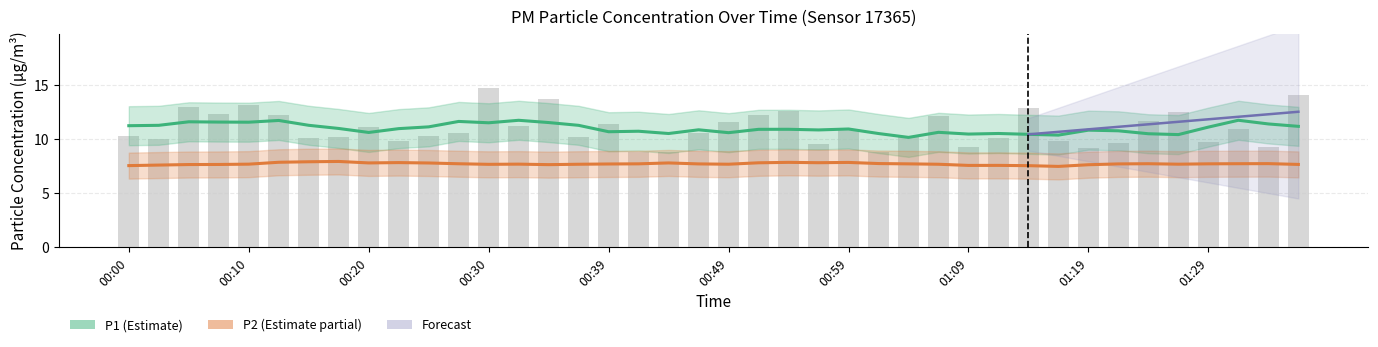

Rank the series by their maximum value, from lowest to highest.

P2, P1